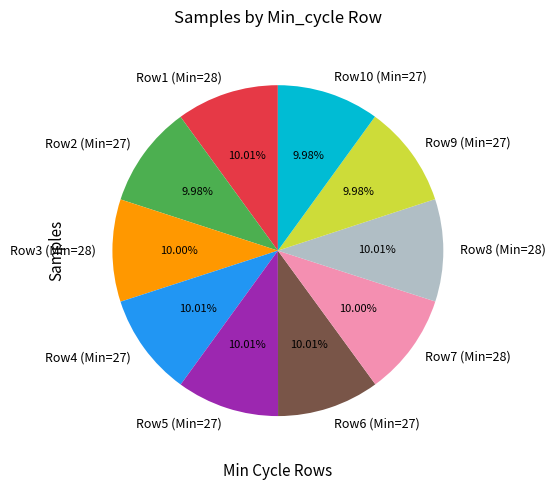

Is the sum of Row3 (Min=28) and Row10 (Min=27) greater than half?

No